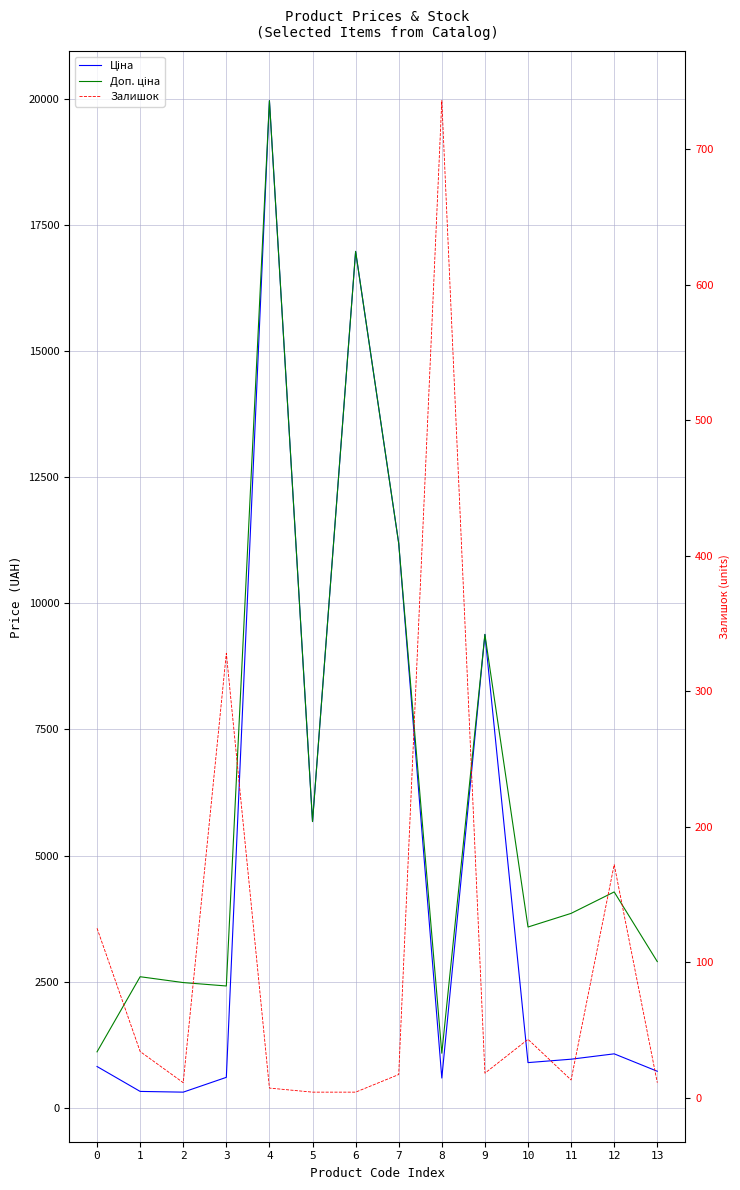

Does the chart display data point markers on the line(s)?

No